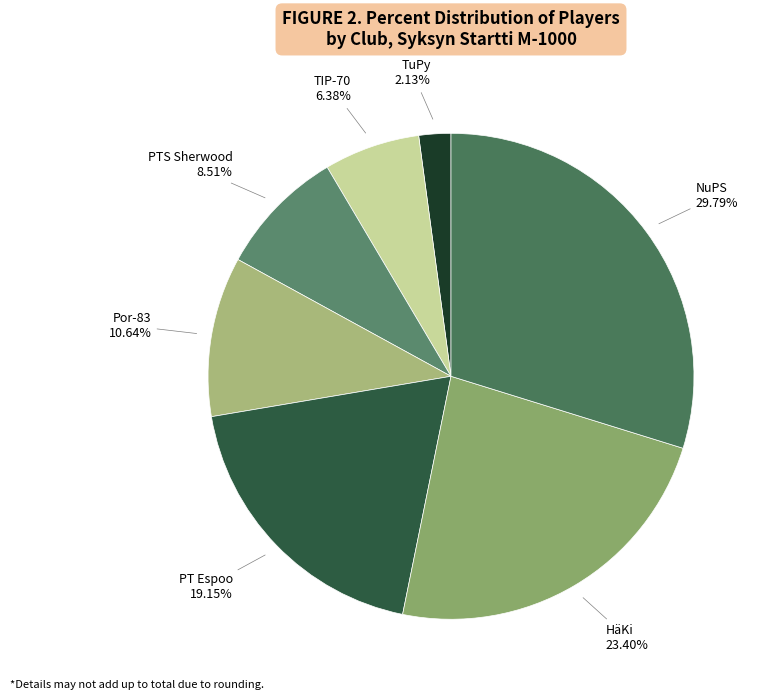

Is there any slice that represents more than half of the pie?

No